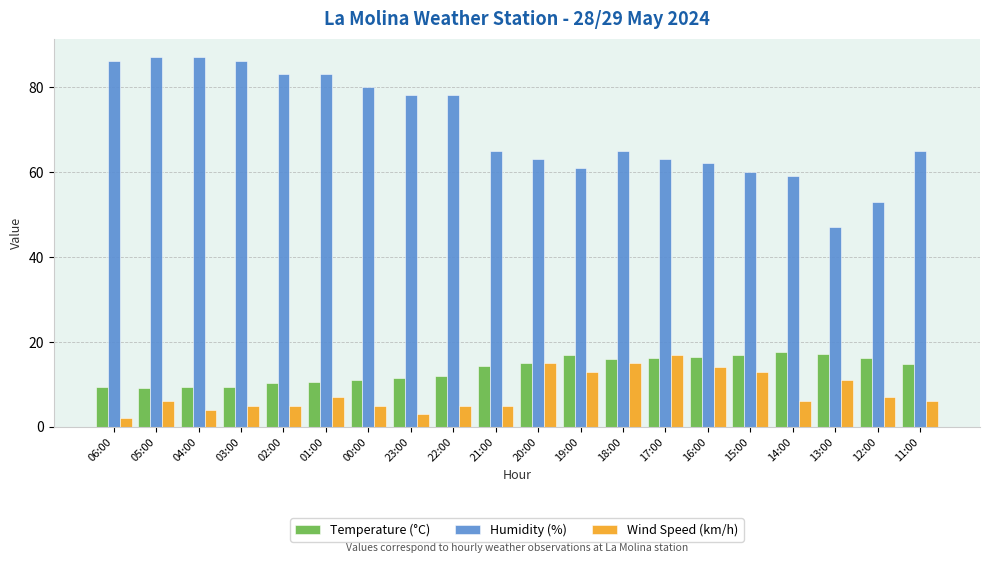

The Temperature (°C) series shows 11.5 at 23:00. True or false?

True